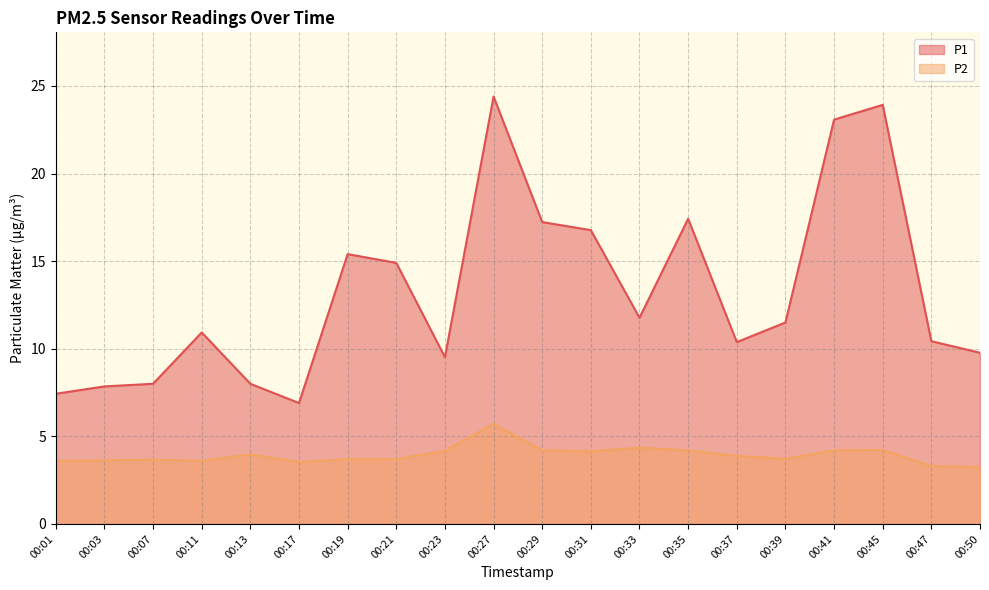

True or false: P1 and P2 cross at least once.

False